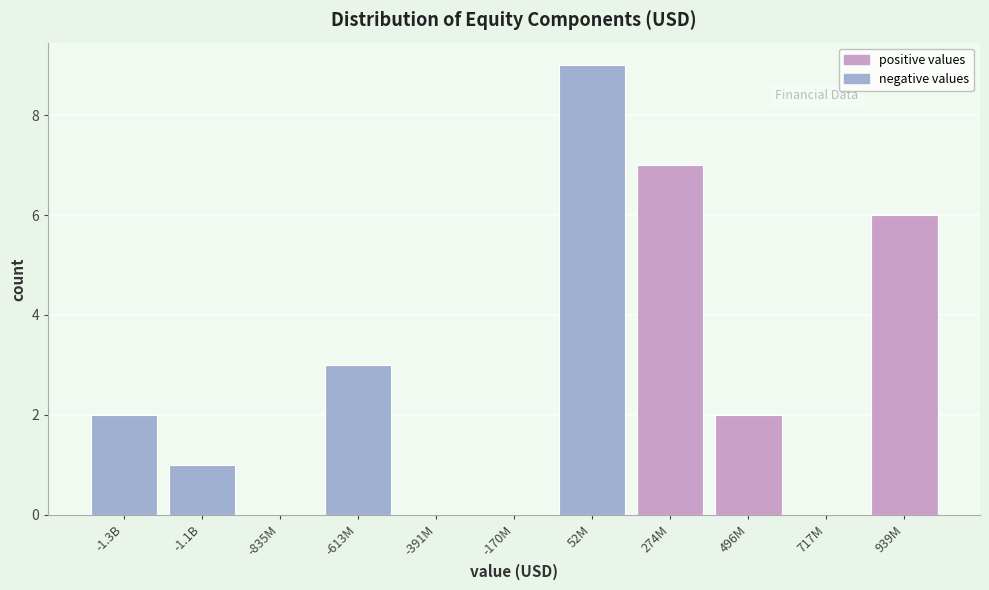

Reading left to right, extract all data points from this chart.

-1.3B=2	-1.1B=1	-835M=0	-613M=3	-391M=0	-170M=0	52M=9	274M=7	496M=2	717M=0	939M=6